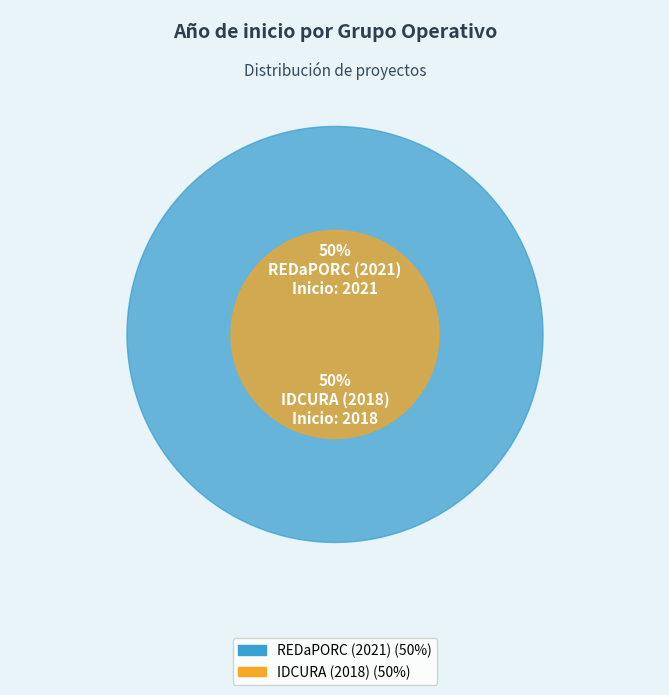

How many slices are in this pie chart?

2